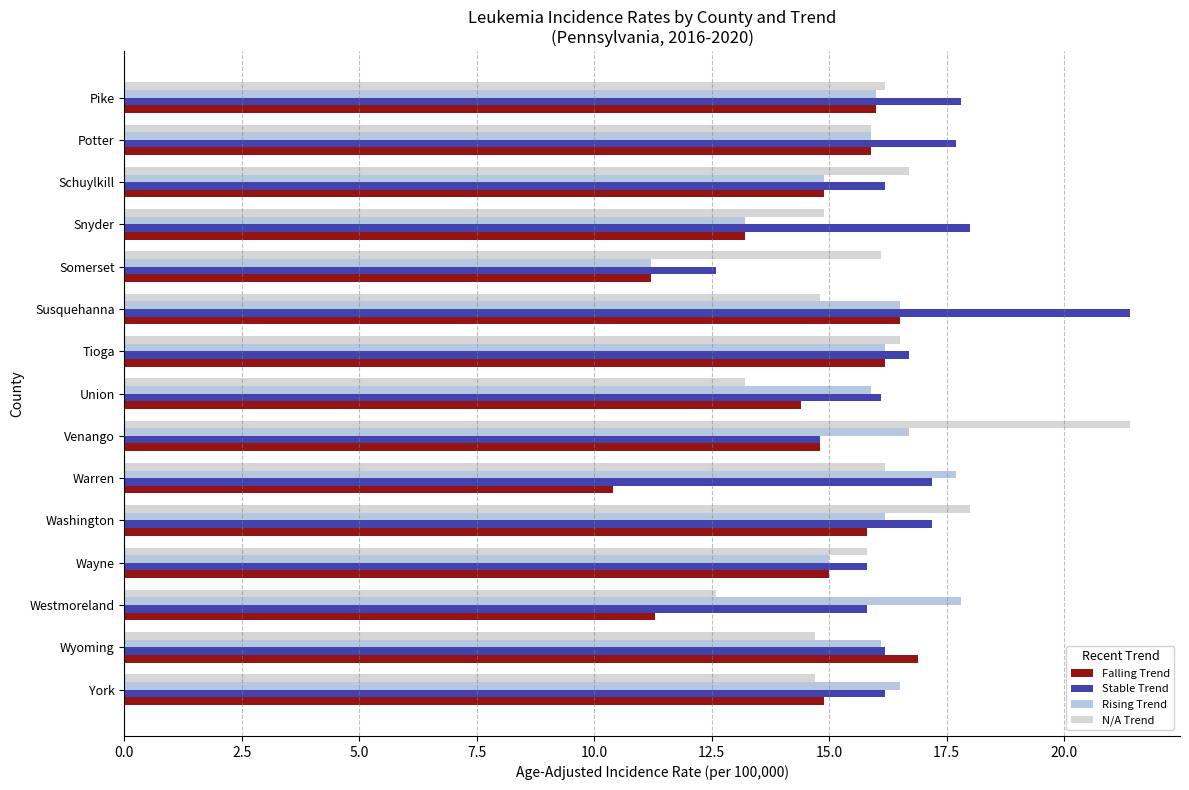

How many categories are shown in the chart?

15